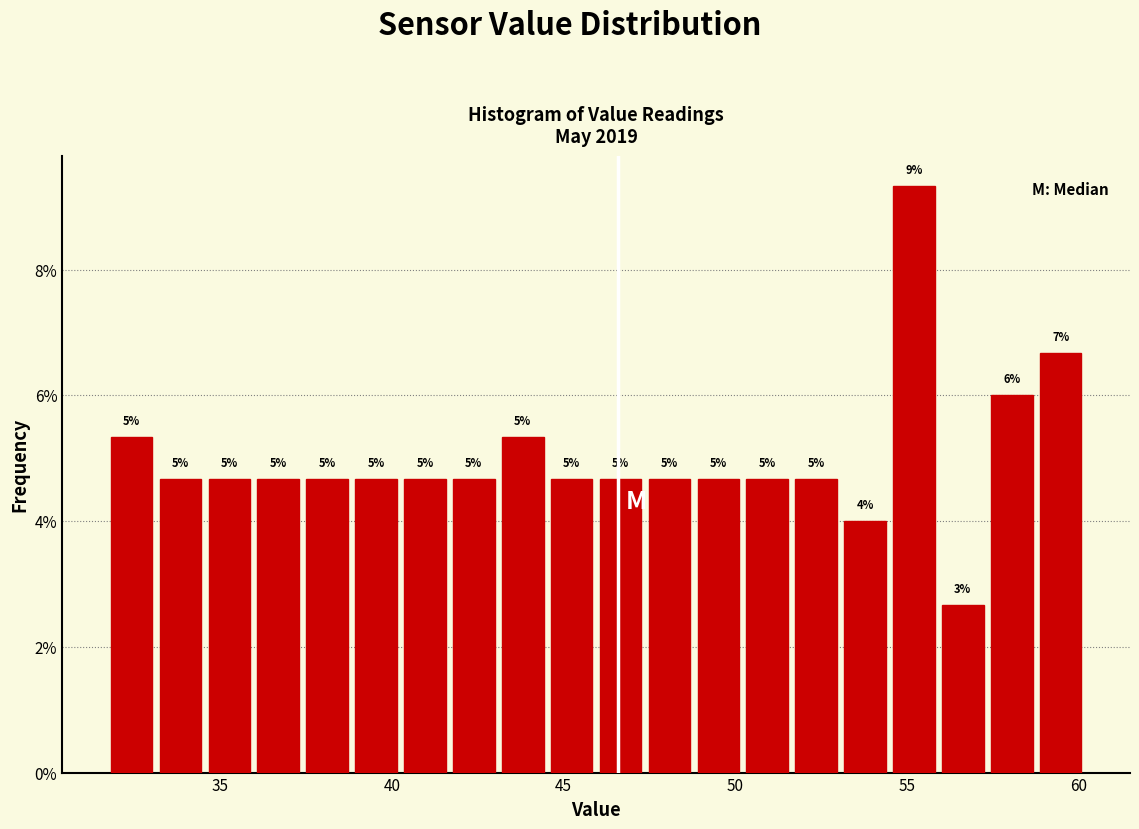

Read against the x-axis, roughly where is the centre of the tallest bar?

55.0